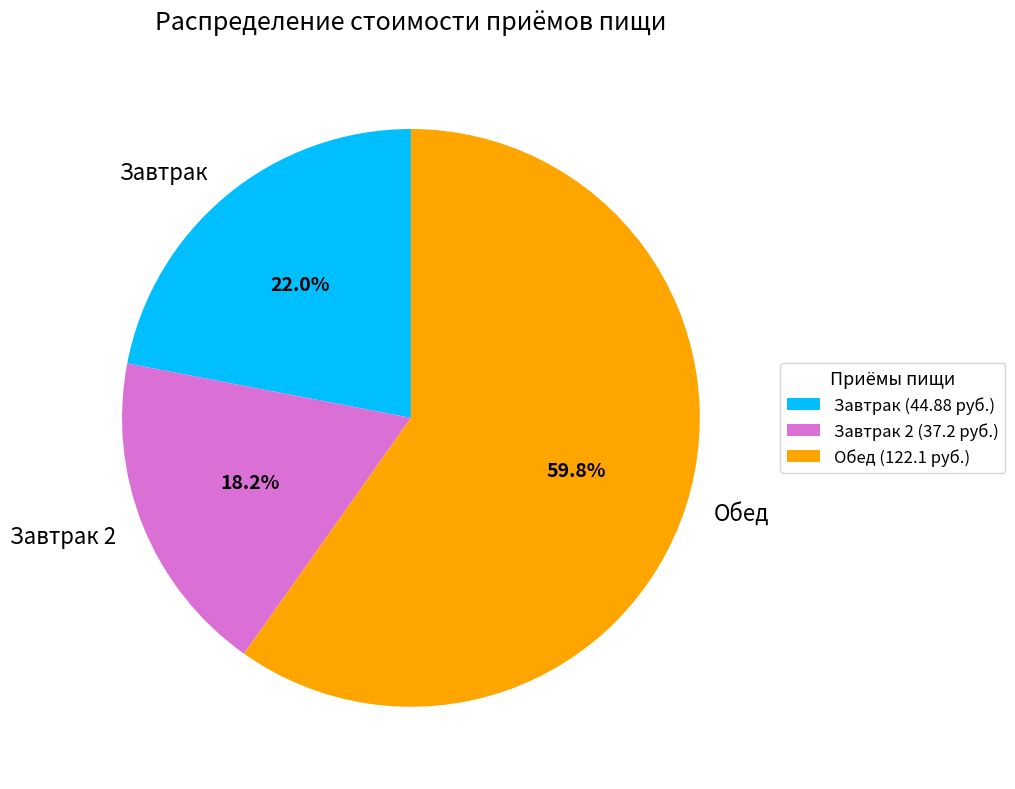

Between Завтрак and Завтрак 2, which is larger?

Завтрак